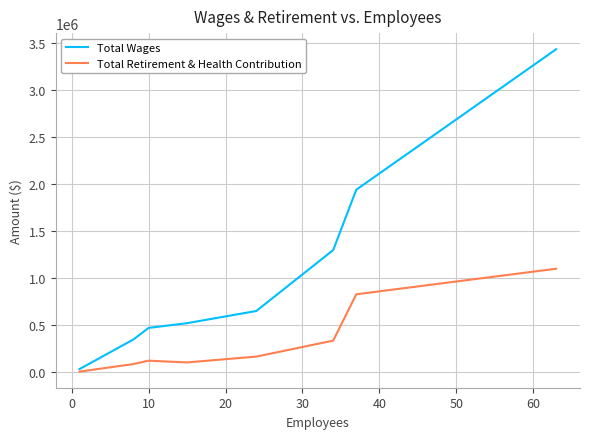

How many distinct data groups are displayed?

2